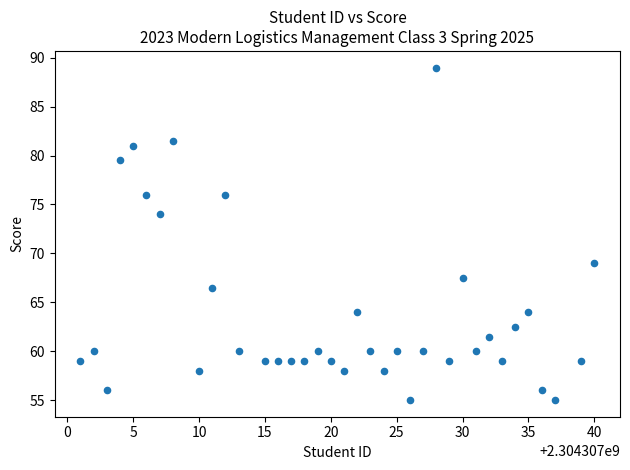

What Y value in the scatter plot is closest to 72?

74.0